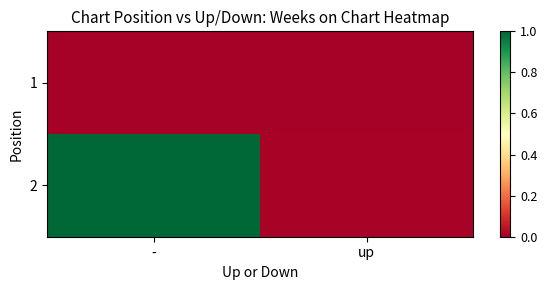

Reading left to right, extract all data points from this chart.

1: -=0.0	up=0.0
2: -=1.0	up=0.0